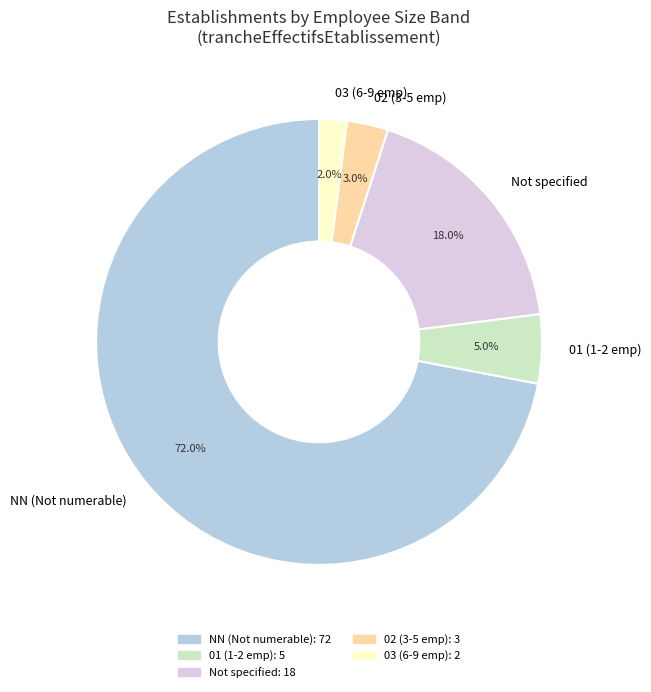

Between 03 (6-9 emp) and 01 (1-2 emp), which is larger?

01 (1-2 emp)